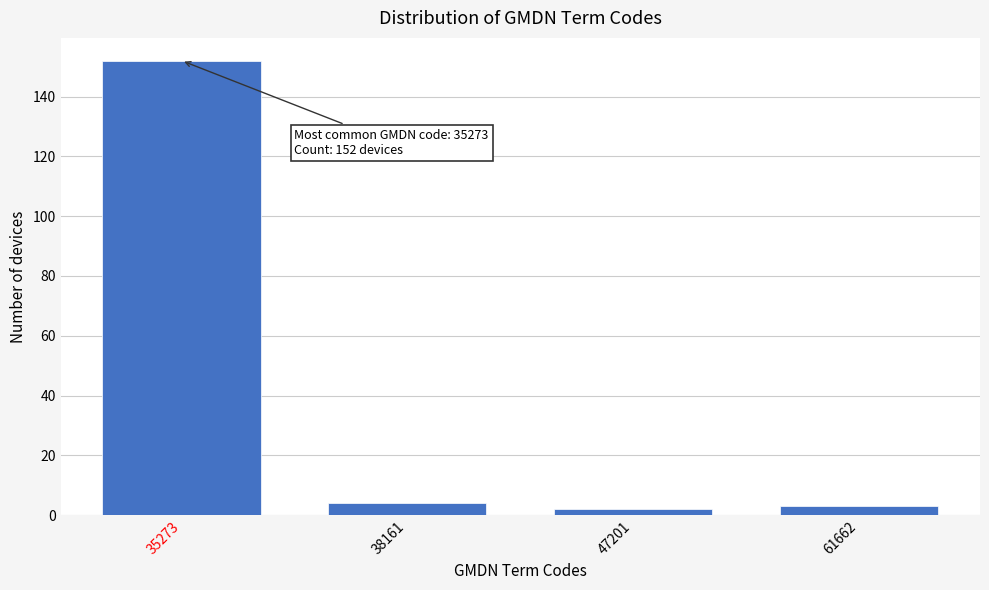

Reading left to right, what are all the values shown in this chart?

152	4	2	3